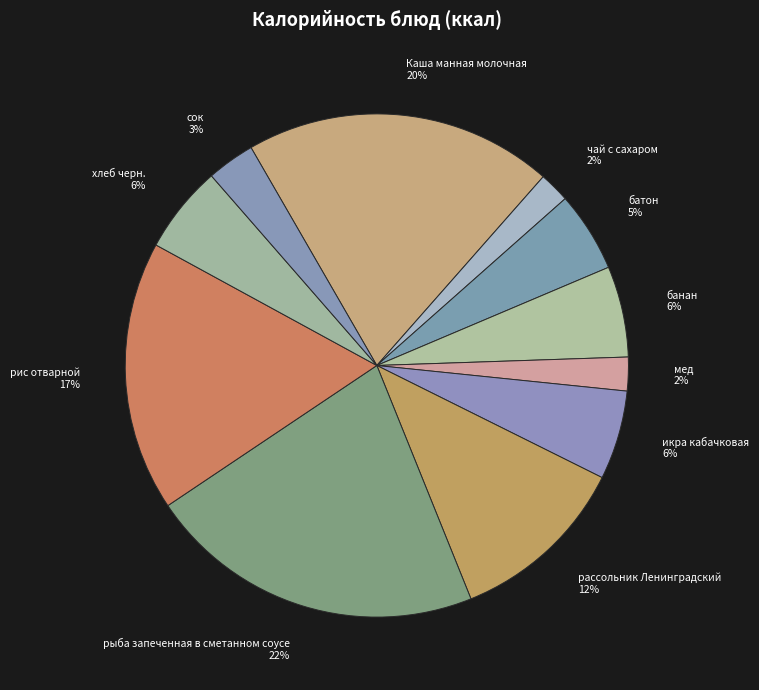

Is it true that чай с сахаром is 7% of the pie?

False